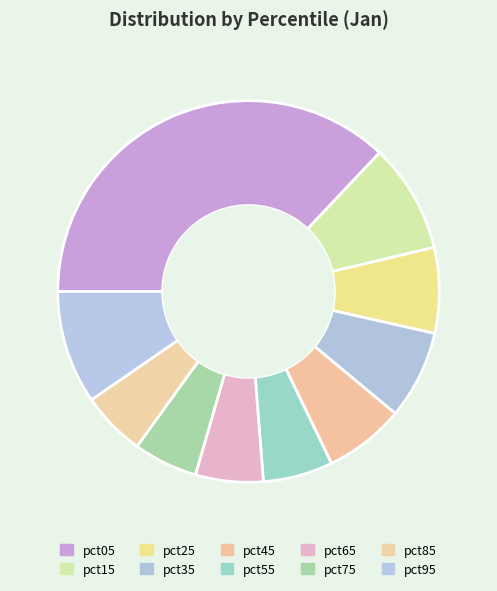

How many segments does this pie chart have?

10